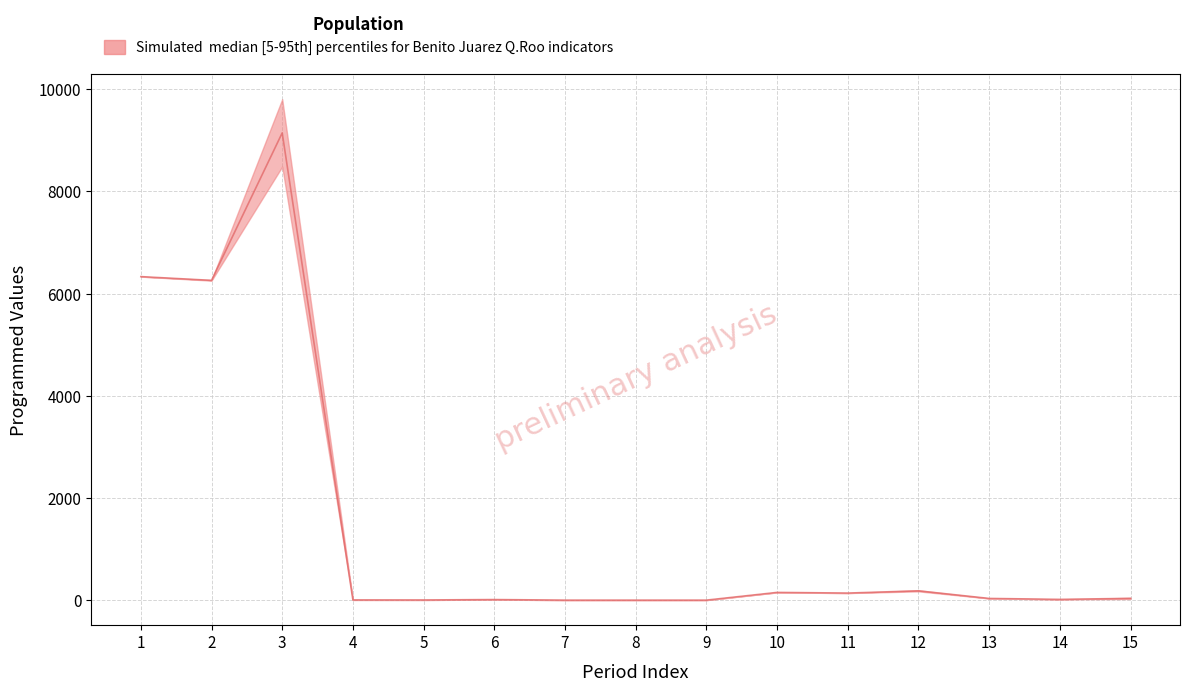

The value at 1 is 6333.0. True or false?

True